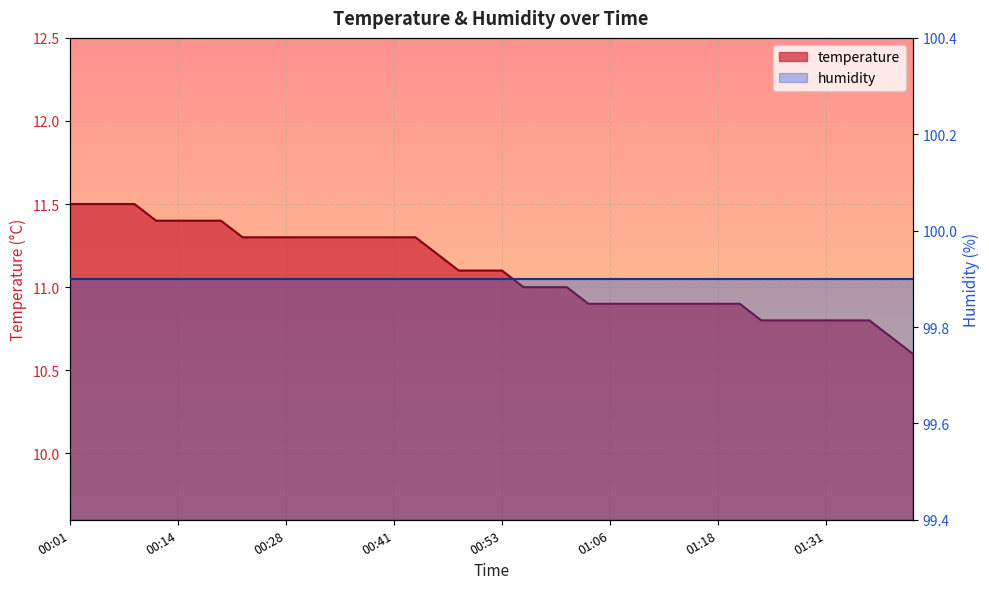

What is the sum of all values?

444.1